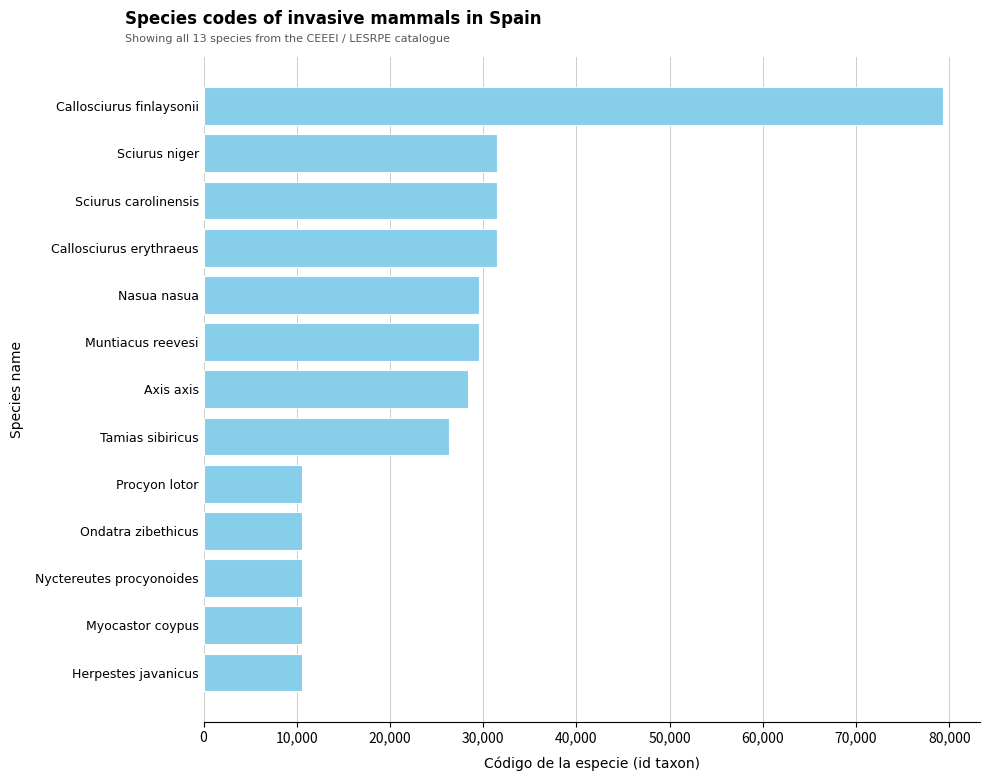

What is the change in value from Callosciurus finlaysonii to Nyctereutes procyonoides?

-68768